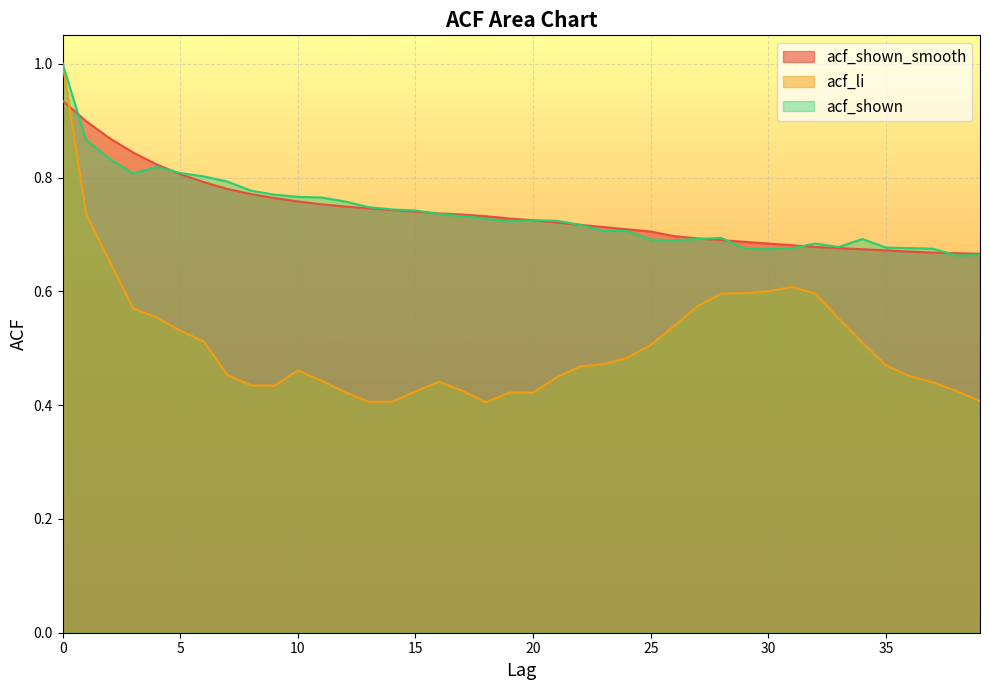

What is the value of the acf_li point at the 39th from the left?

0.4